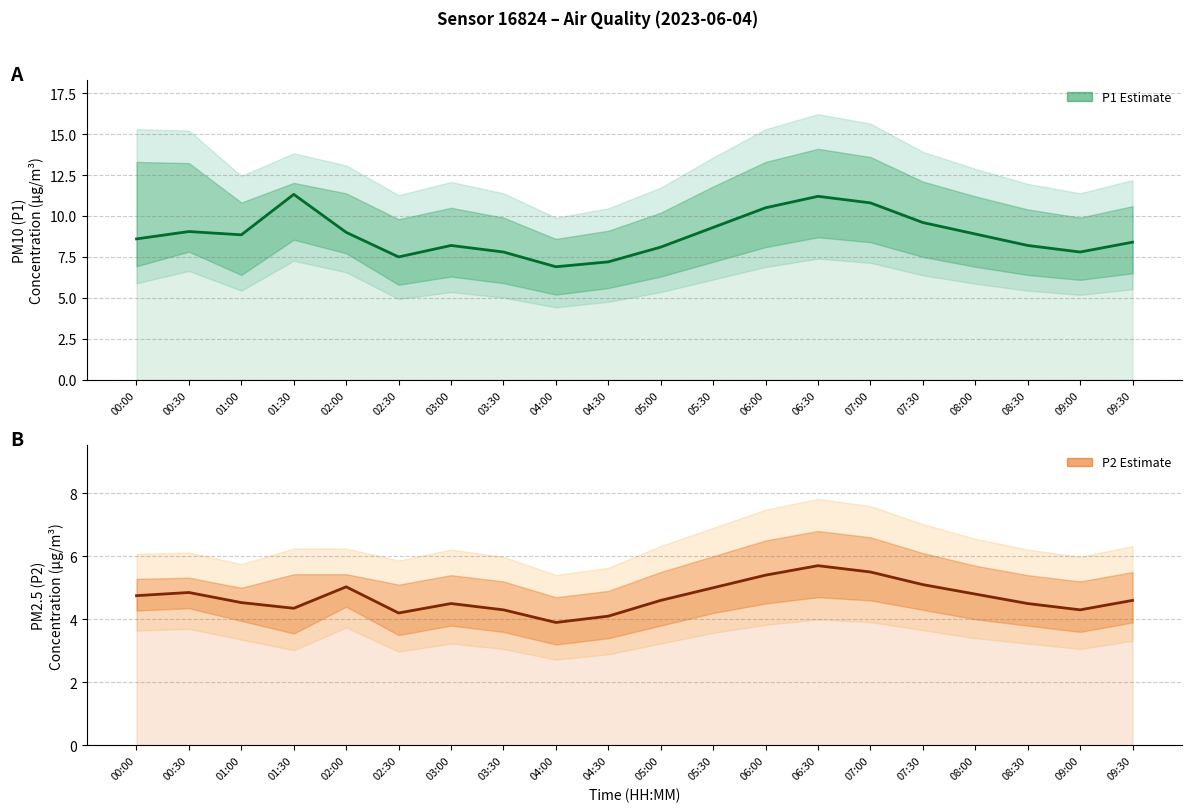

Between 05:00 and 03:30, which is larger?

05:00